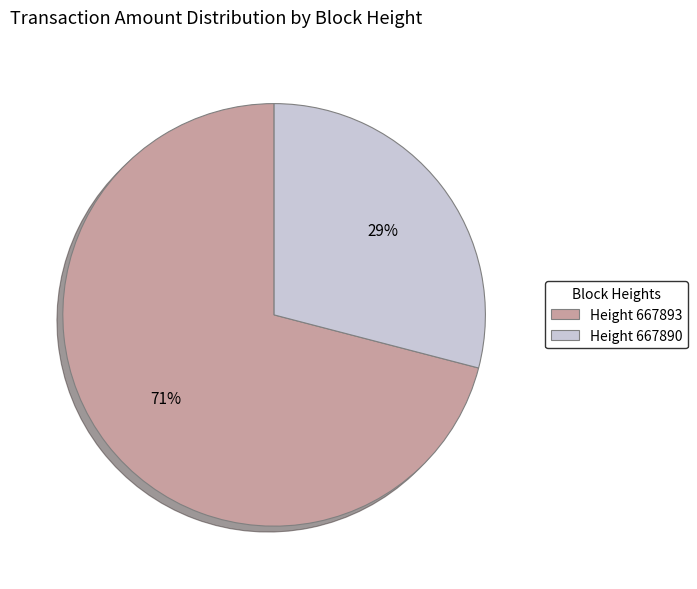

How many segments does this pie chart have?

2